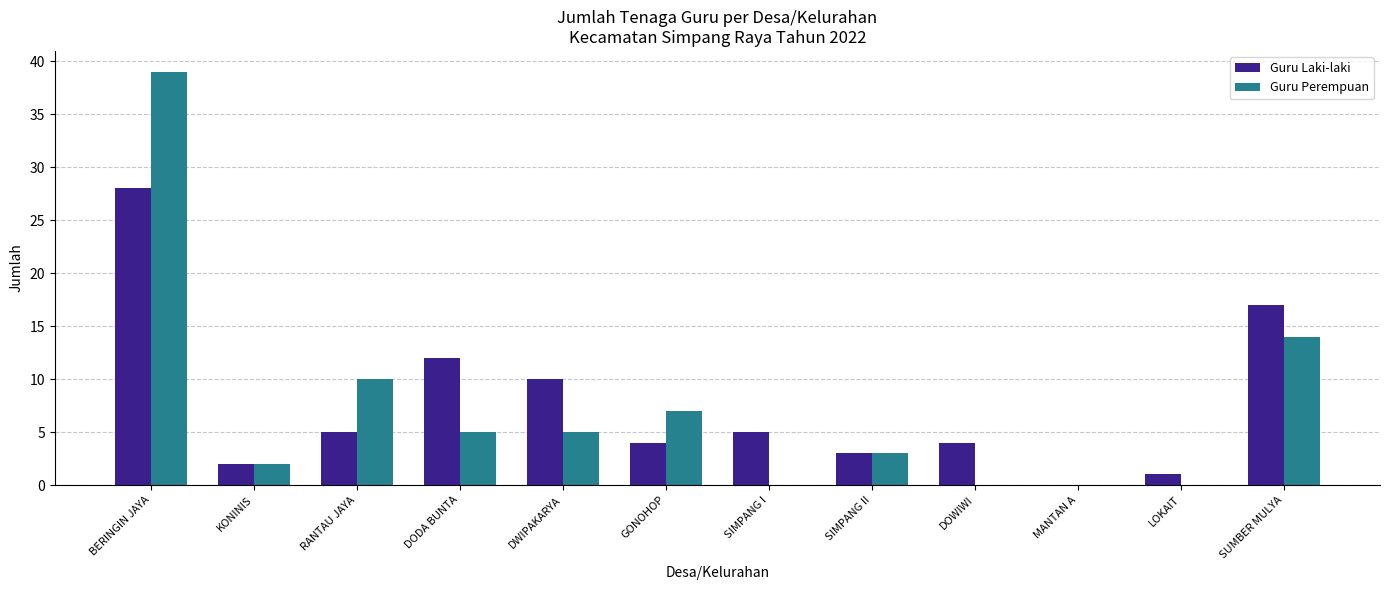

What is the spread (max minus min) of values at DWIPAKARYA?

5